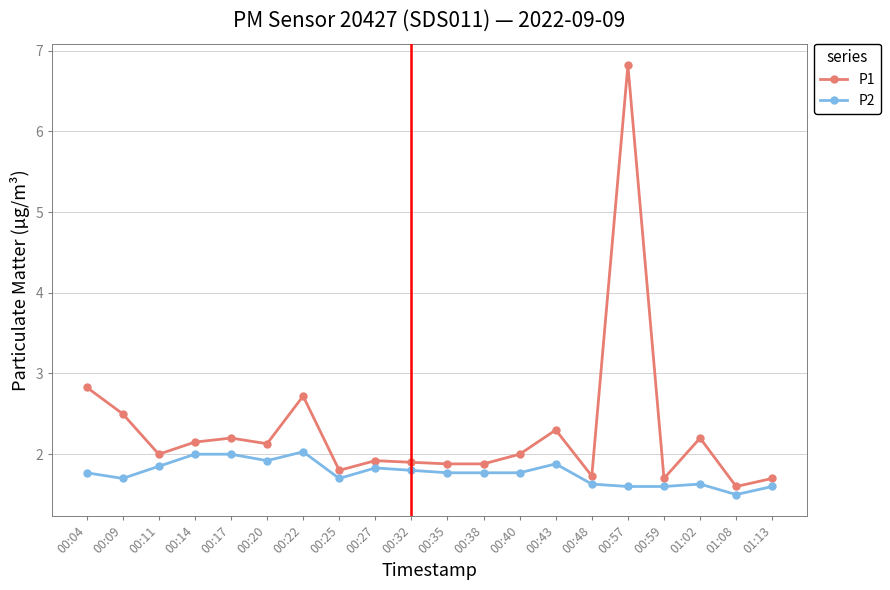

Where is the first local minimum for P1?

00:11